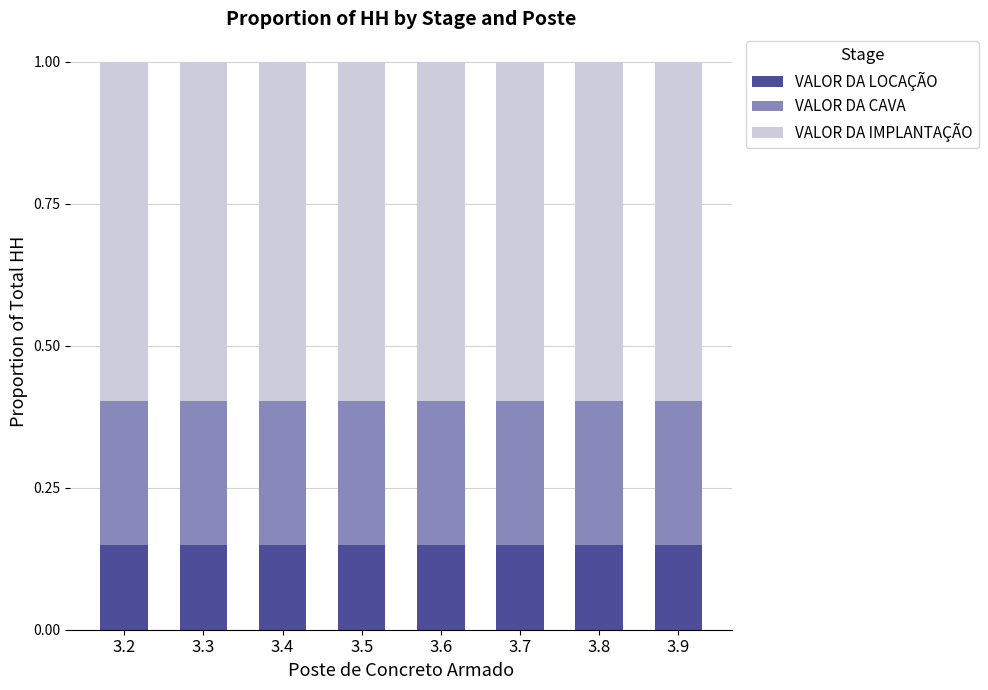

What is the total value across all series at 3.8?

1.0